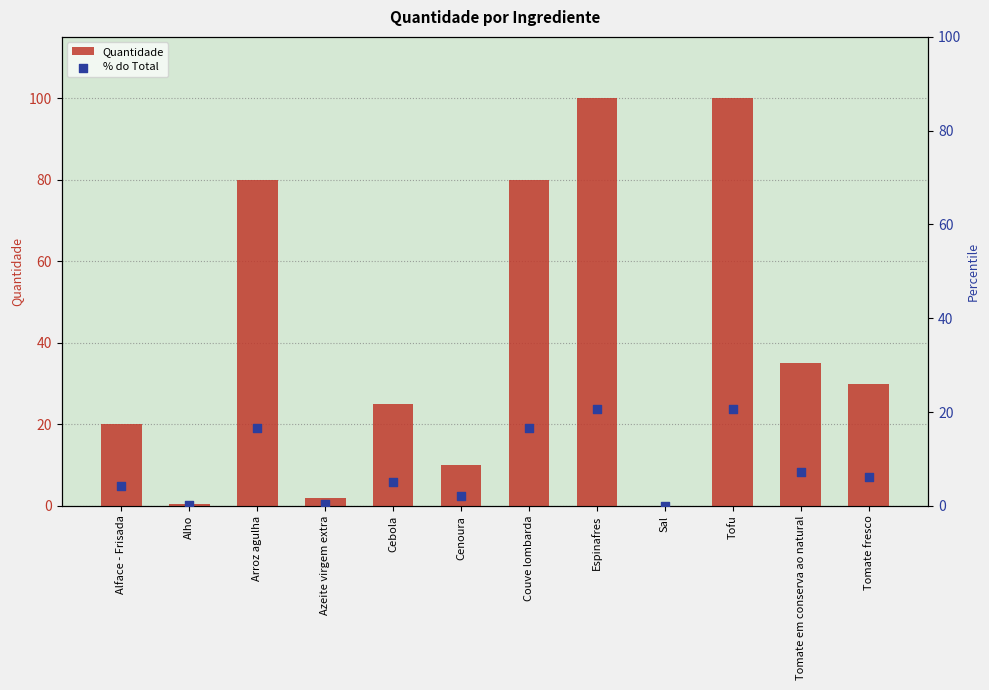

What is the total value across all series at Arroz agulha?

96.6